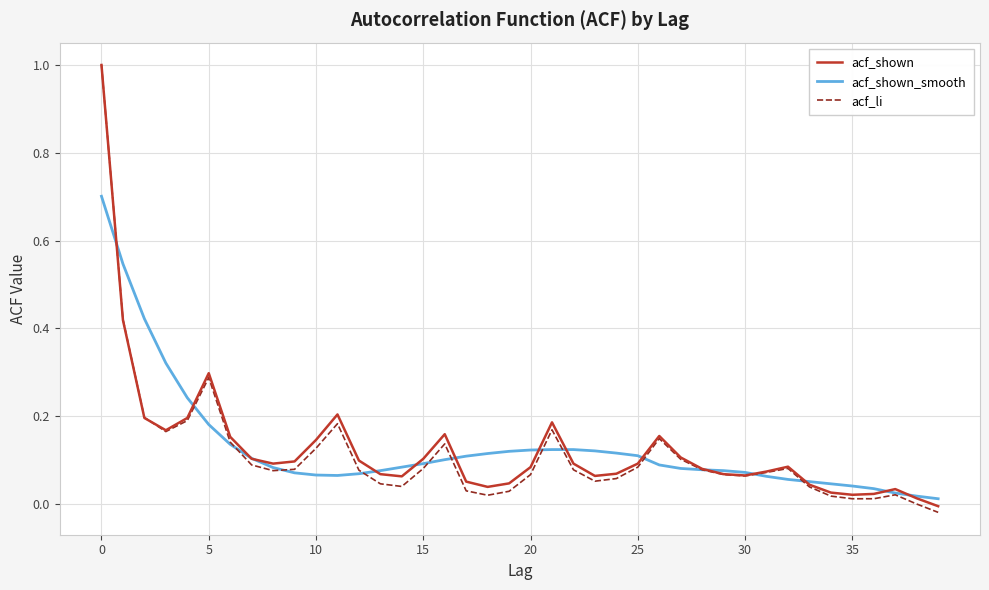

What is the maximum value shown in the chart?

1.0